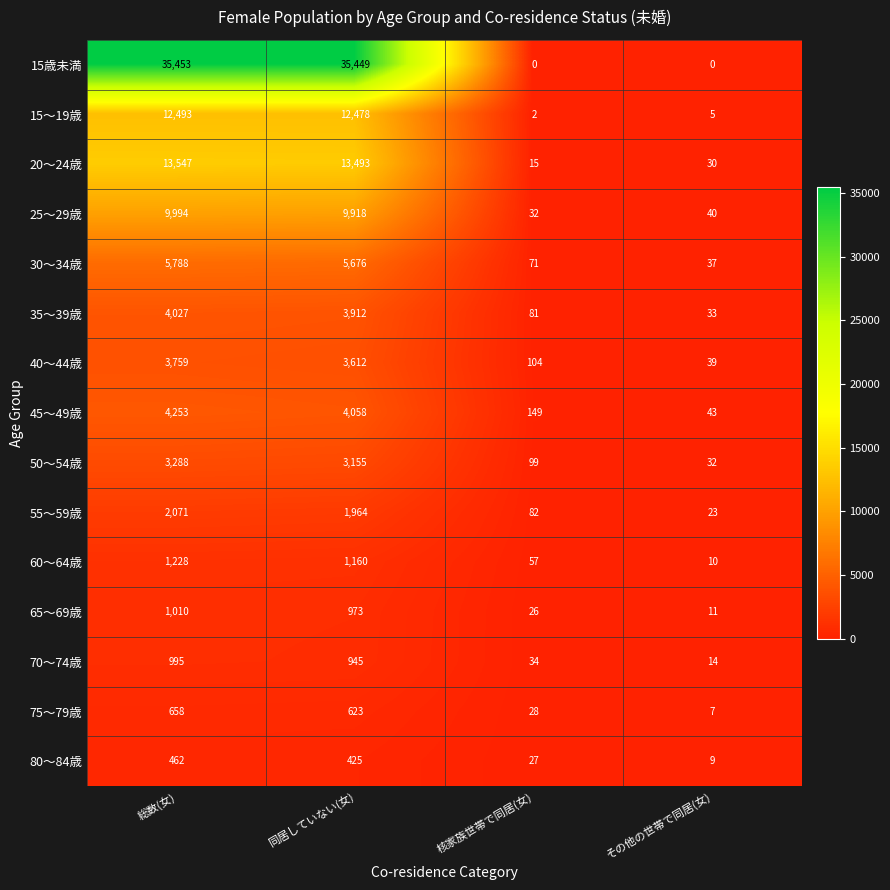

Which series has the widest spread of values?

15歳未満